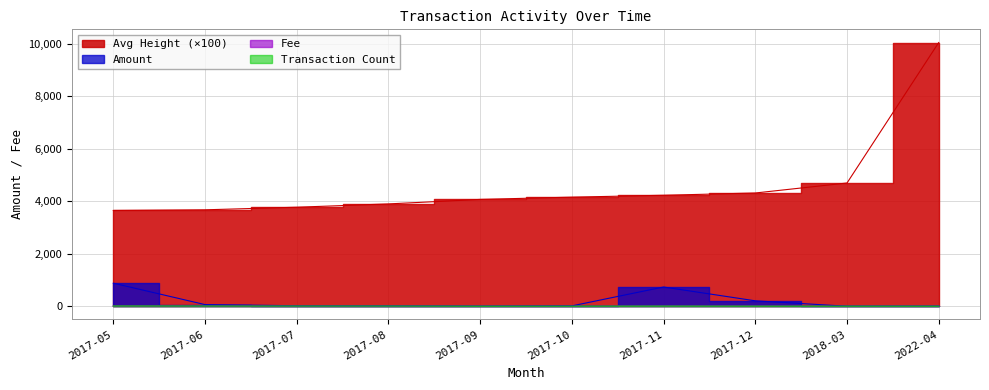

After their last crossing, which series has the higher values: Fee or Amount?

Fee